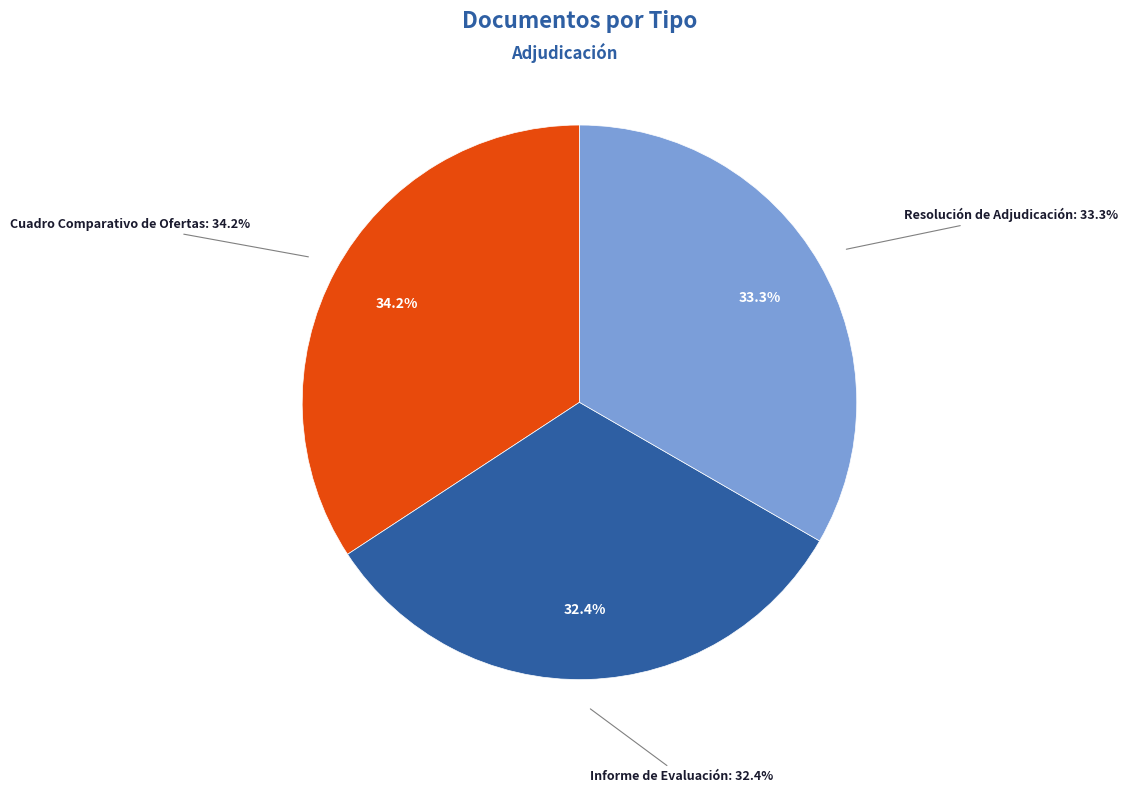

How many slices are in this pie chart?

3